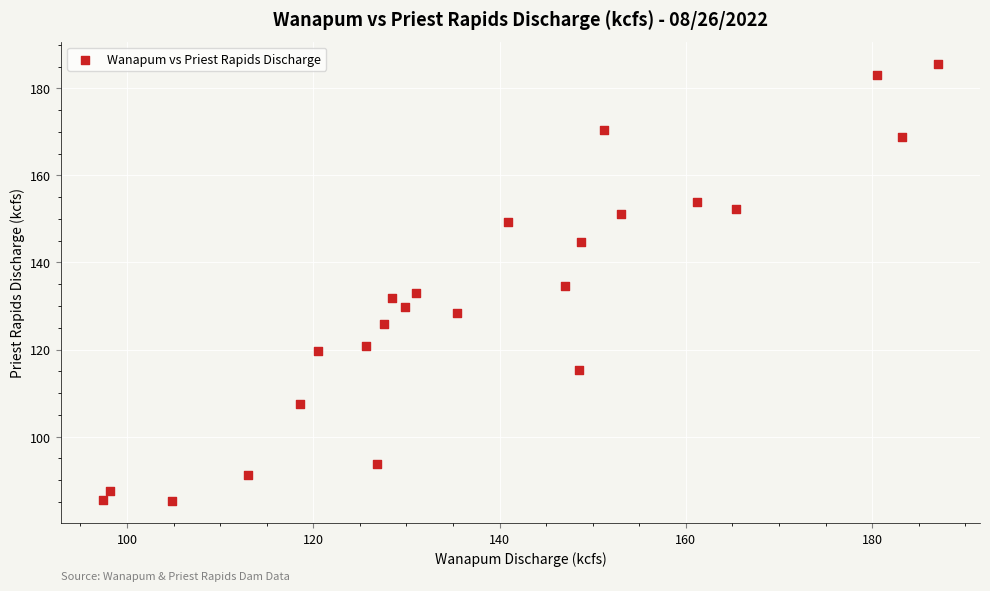

What is the range of X values (max minus min)?

89.7